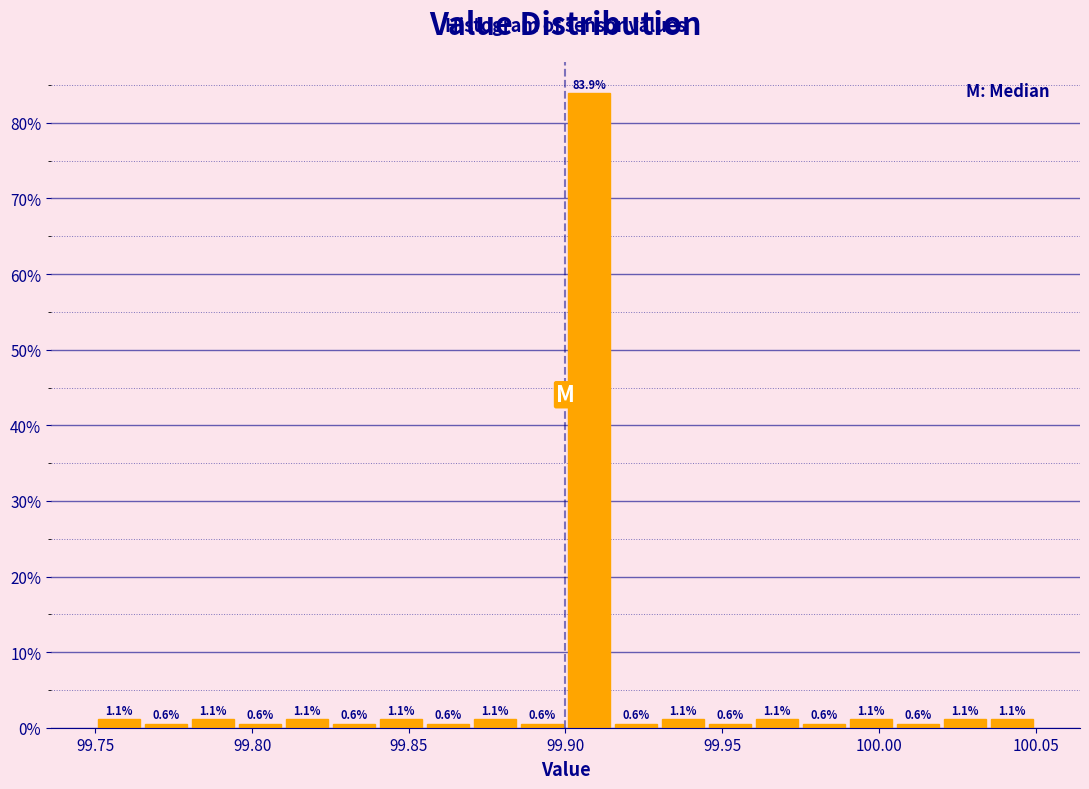

Around what value on the x-axis is the tallest bar? Give the approximate position of its centre, as read against the axis.

99.910